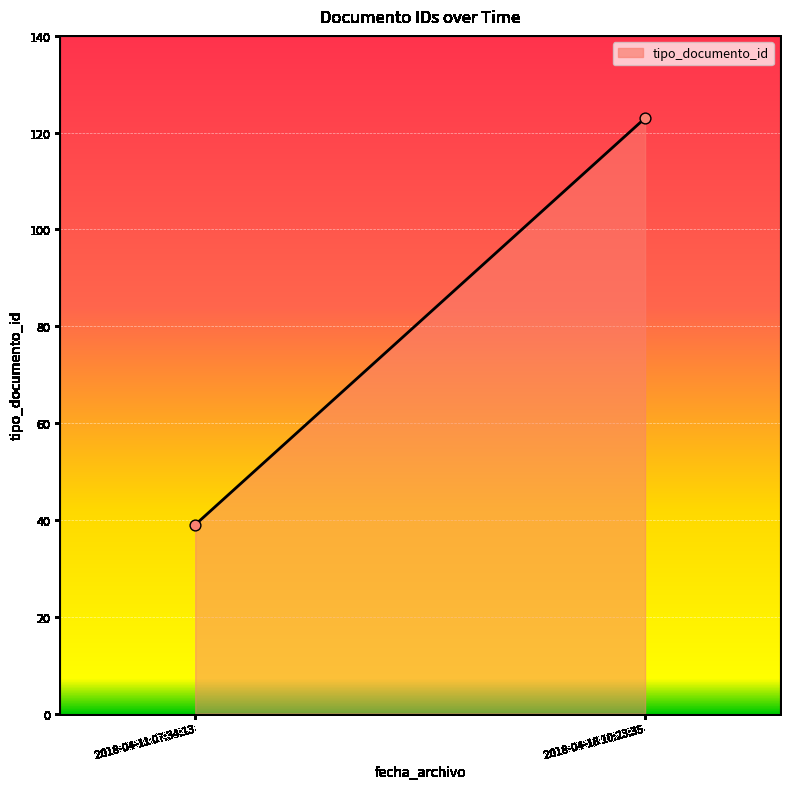

What is the average Y value?

81